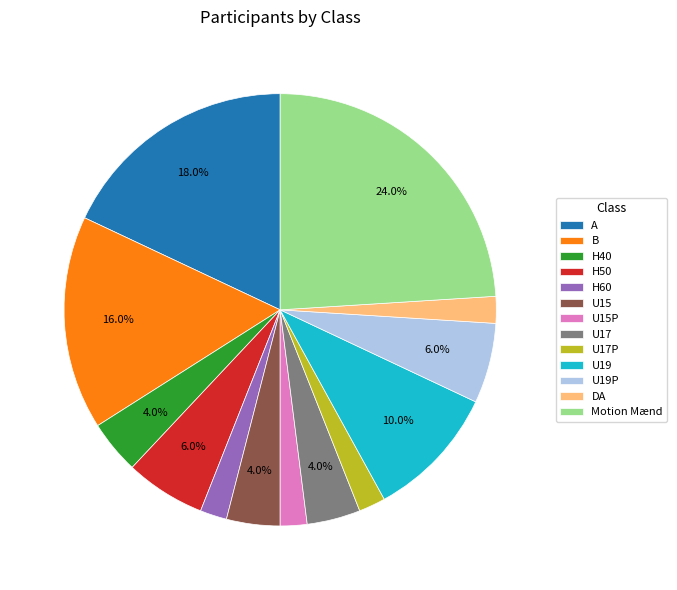

Is there any slice that represents more than half of the pie?

No